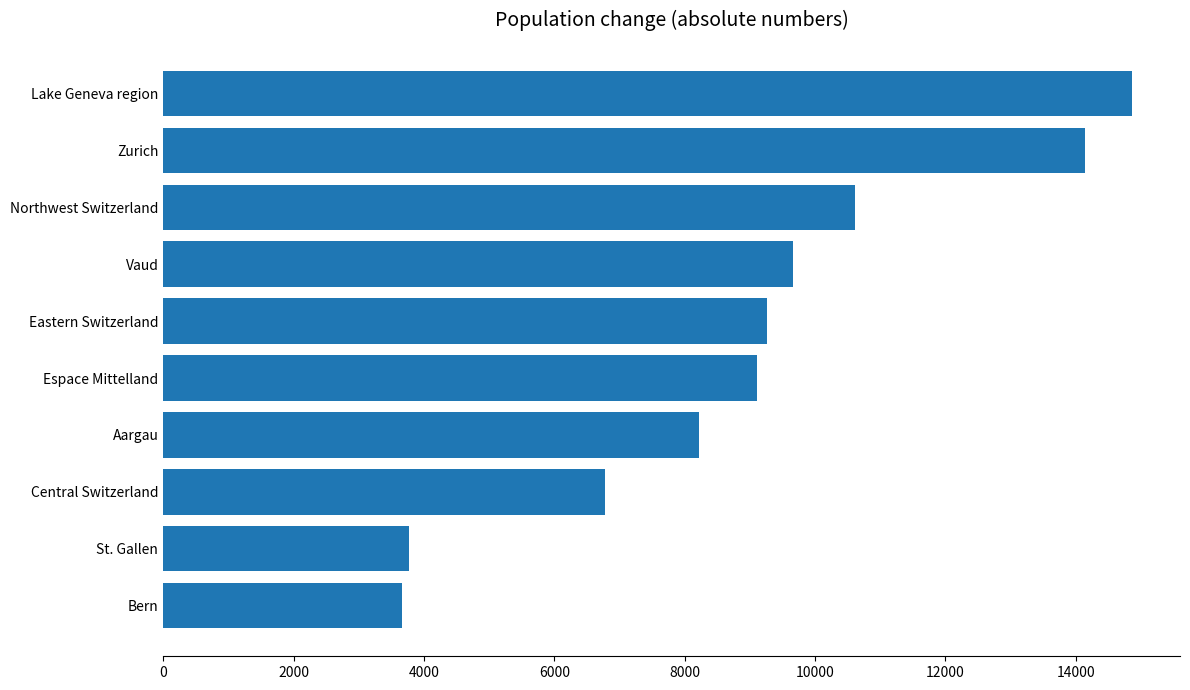

Reading top to bottom, list all the values displayed in this chart.

14857	14148	10619	9664	9256	9109	8227	6783	3770	3658